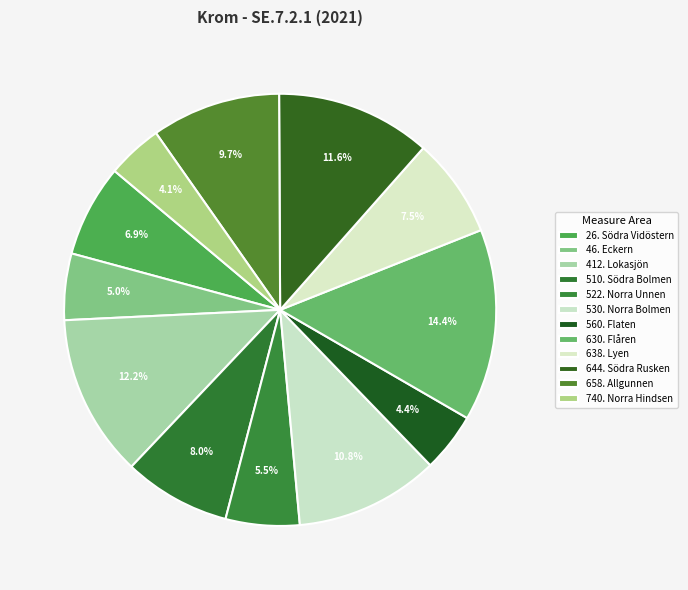

What percentage is the 522. Norra Unnen slice, to the nearest percent?

6%